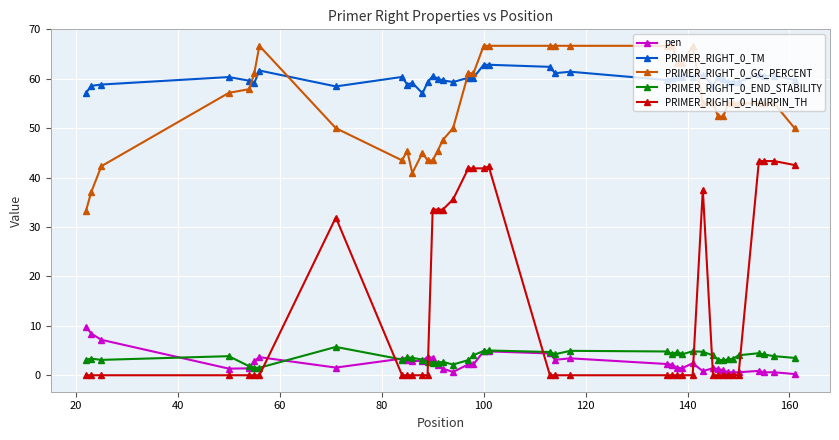

Does the chart have visible grid lines?

Yes